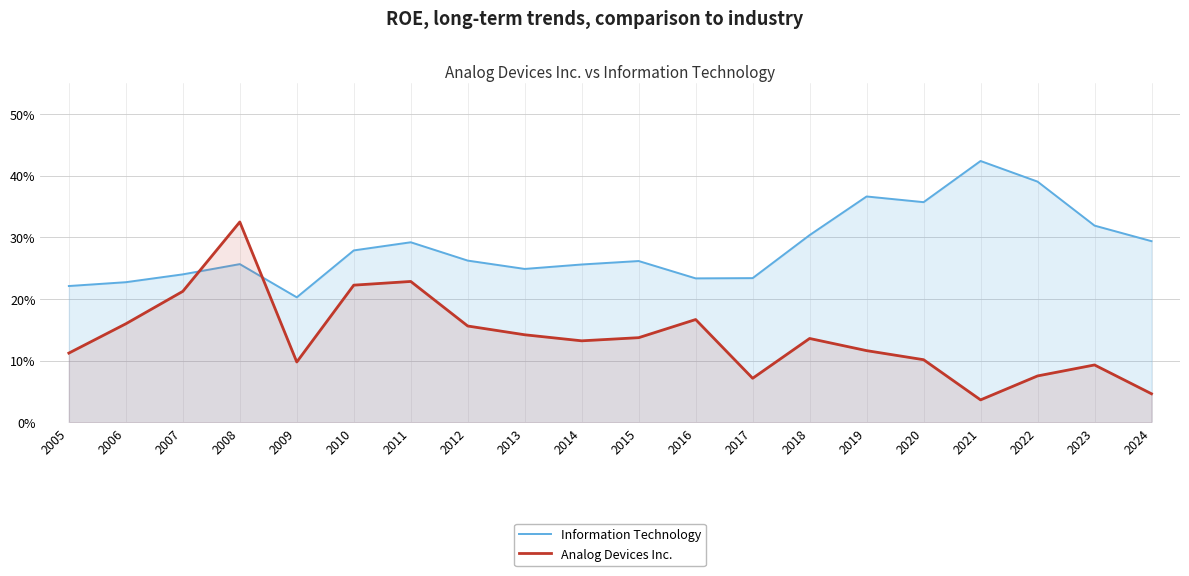

Count the number of categories in the chart.

20